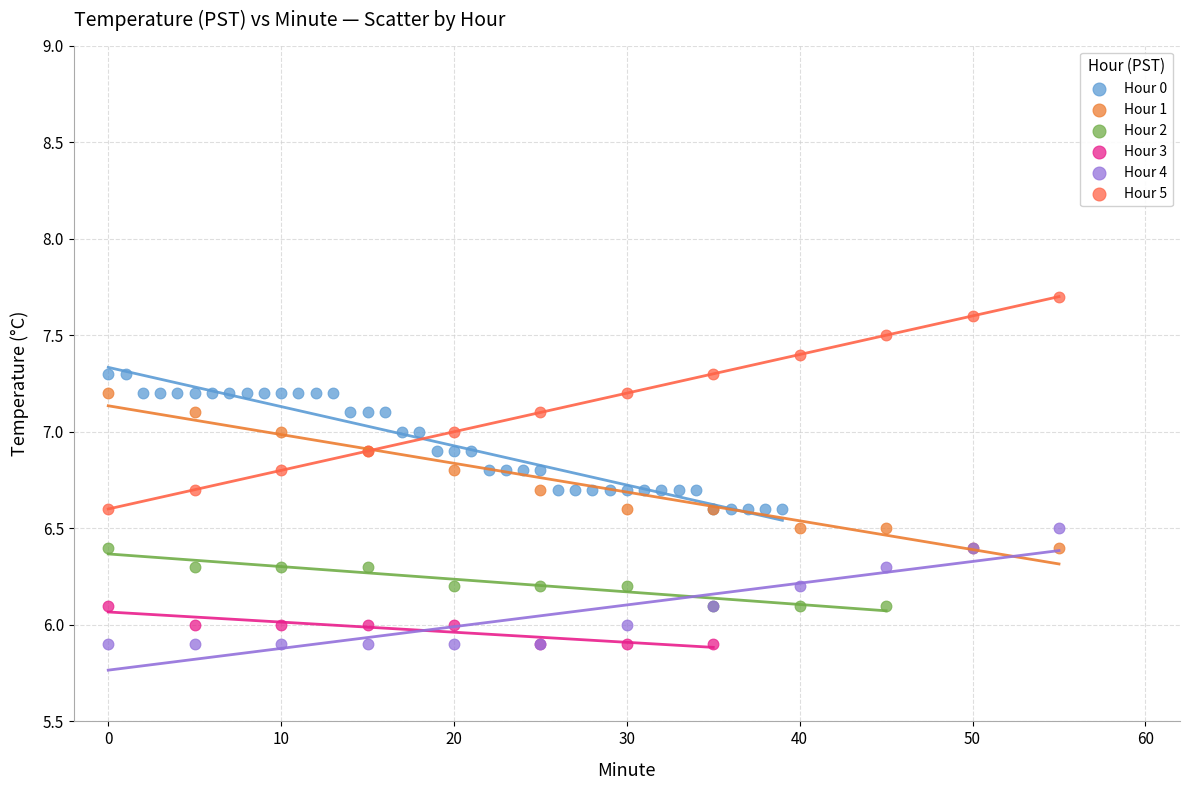

Which series has the largest Y range (max minus min)?

Hour 5